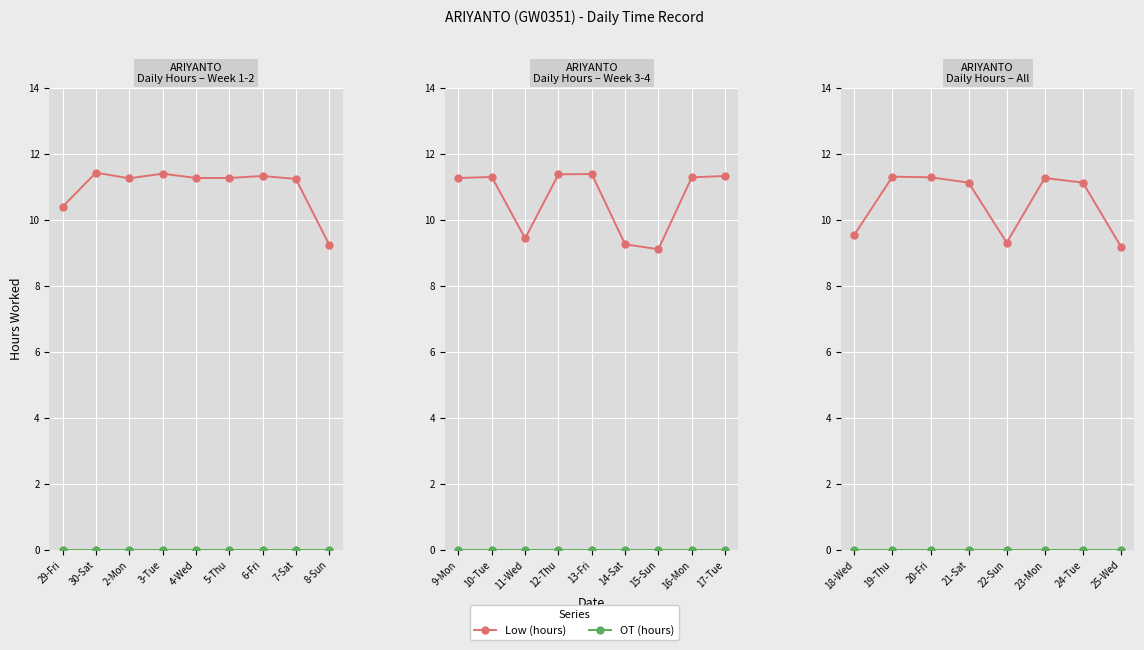

List the series in order of their peak value, highest first.

Low (hours), OT (hours)